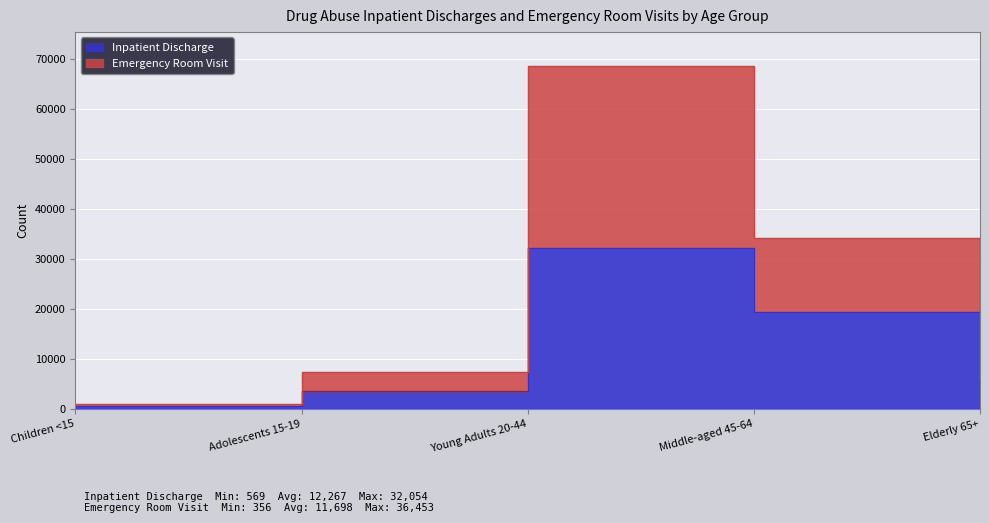

Which series changed the most between Adolescents 15-19 and Young Adults 20-44?

Emergency Room Visit